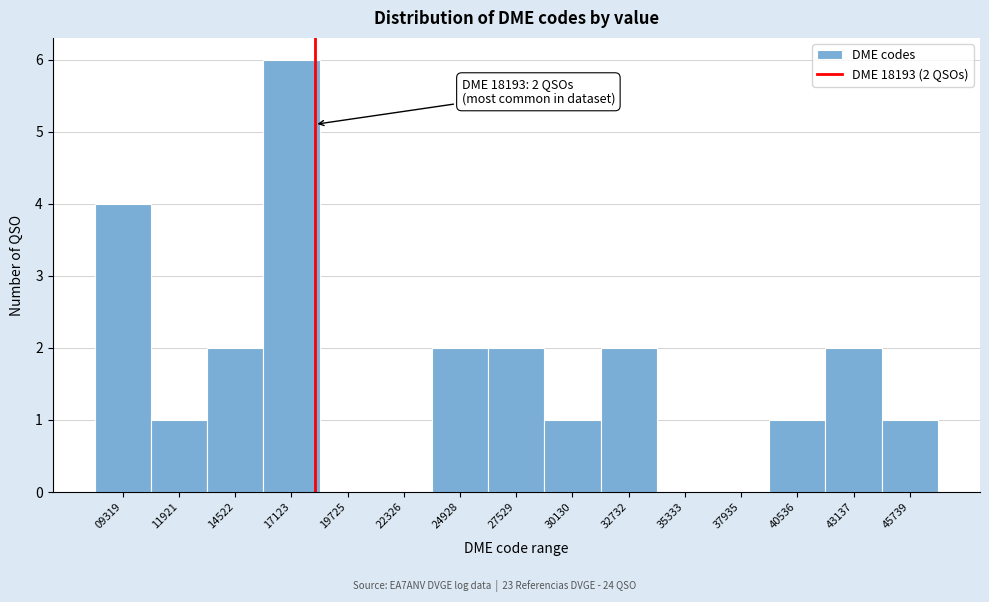

Over which range of the x-axis is the bar tallest?

16000 to 18500